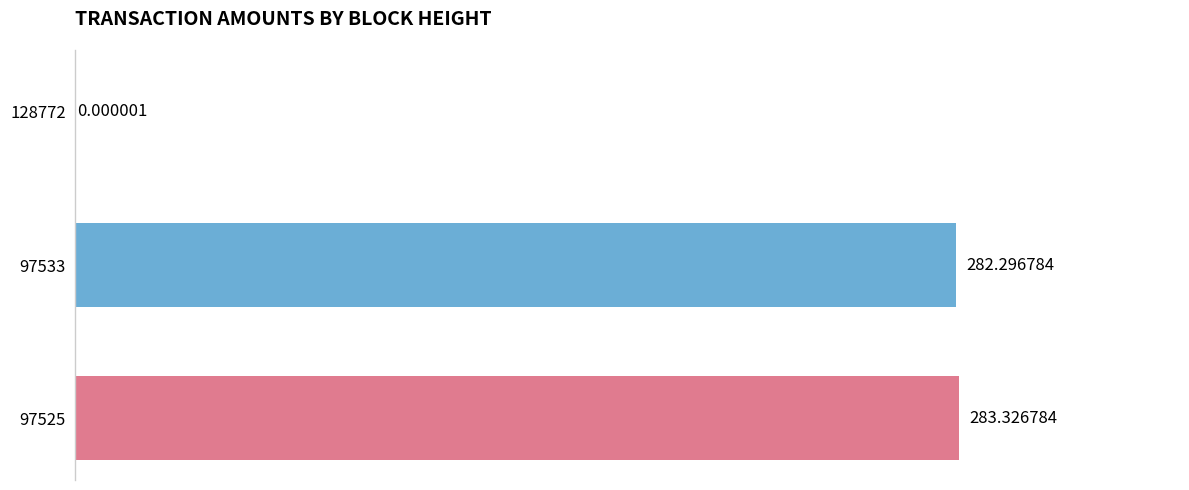

Between 97525 and 97533, which is larger?

97525